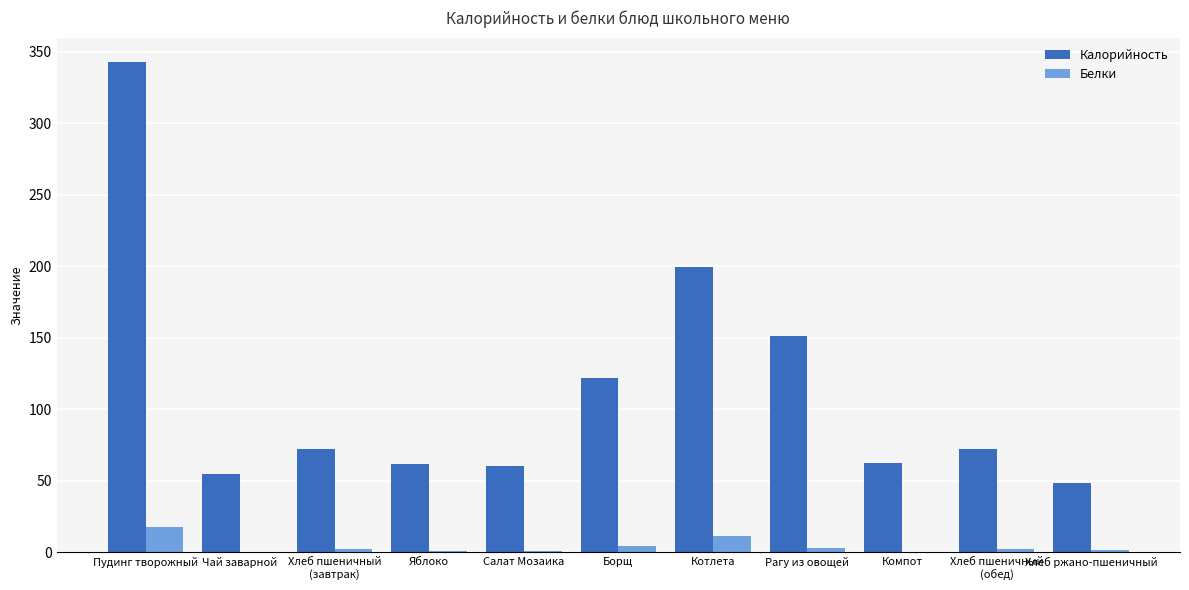

How many data points does each series have?

11